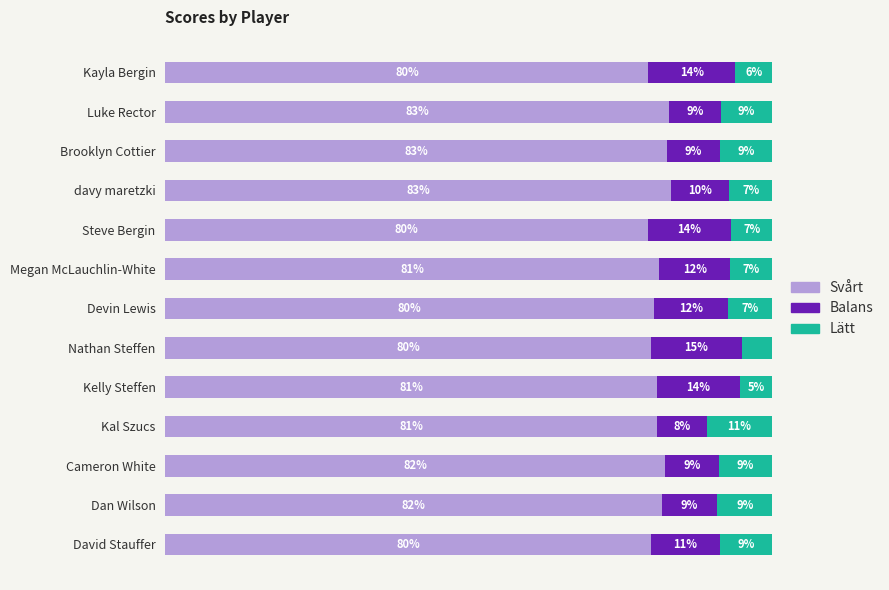

What are all the series names shown in the legend?

Svårt, Balans, Lätt